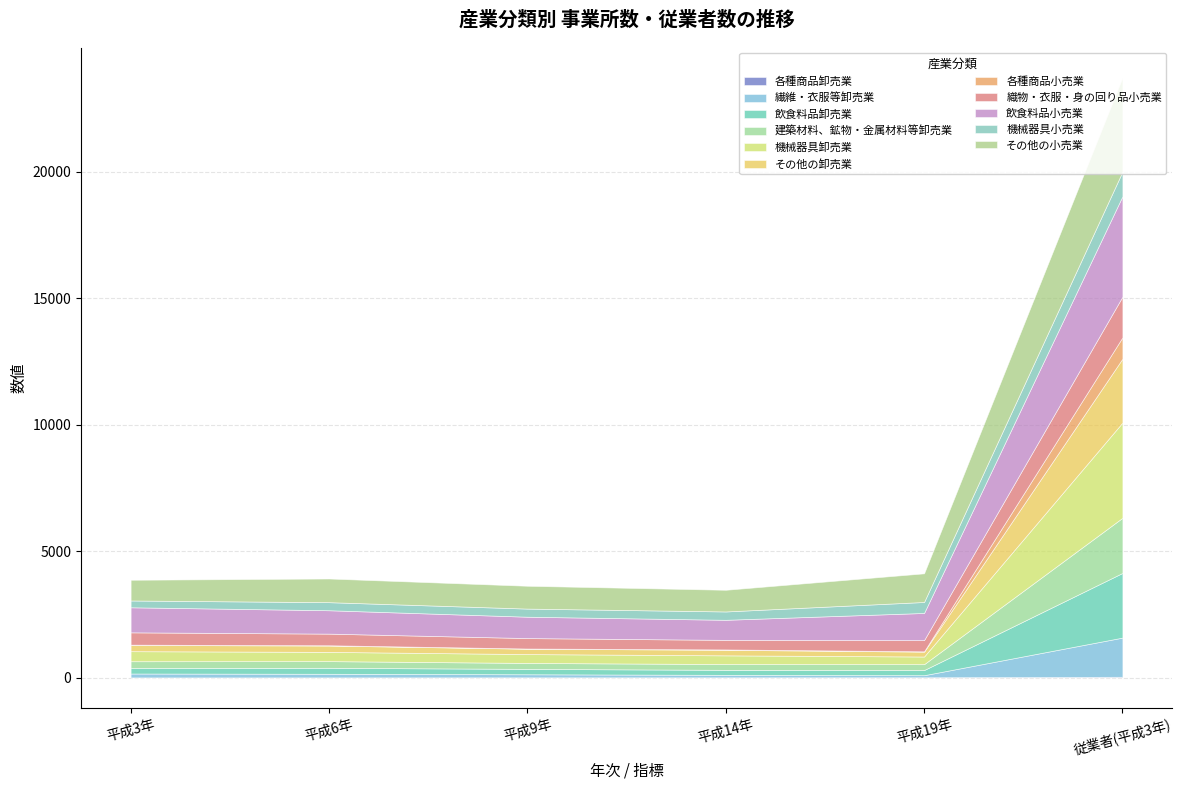

Reading left to right, extract all data points from this chart.

事業所数（平成3年）: 4	154	217	269	397	247	11	487	991	269	819
事業所数（平成6年）: 5	142	237	264	365	251	11	460	925	319	936
事業所数（平成9年）: 7	121	213	235	350	214	6	413	845	321	903
事業所数（平成14年）: 7	98	198	229	344	220	14	378	794	330	857
事業所数（平成19年）: 9	82	204	232	303	193	12	444	1074	434	1133
従業者数（平成3年）: 29	1549	2557	2181	3766	2527	843	1611	3969	975	3720